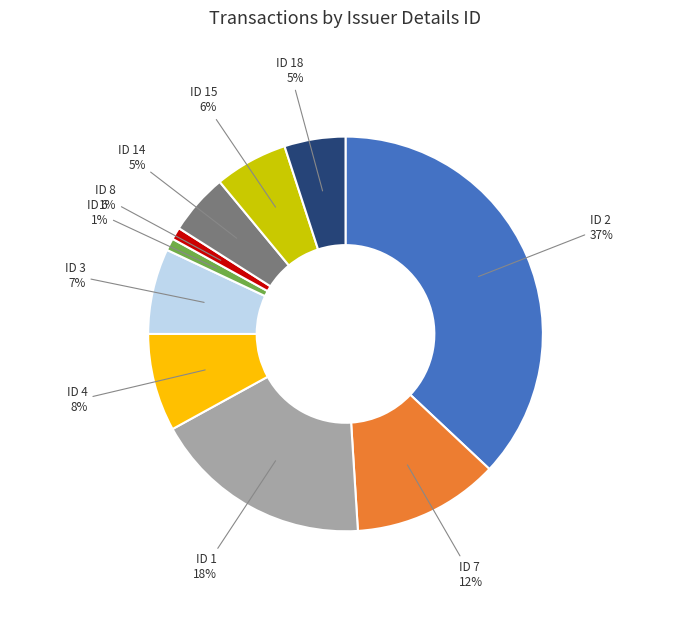

Is the sum of ID 2 and ID 18 greater than half?

No